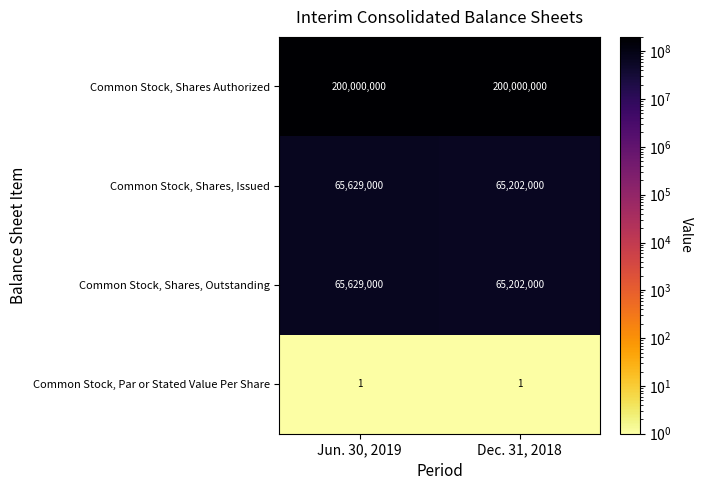

The Common Stock, Shares, Outstanding series shows 65629000 at Jun. 30, 2019. True or false?

True